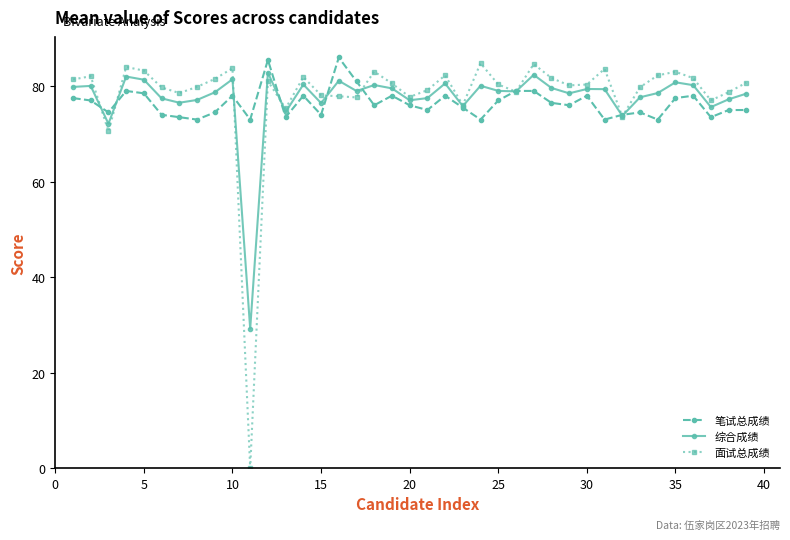

Which series has the largest range (max minus min)?

面试总成绩